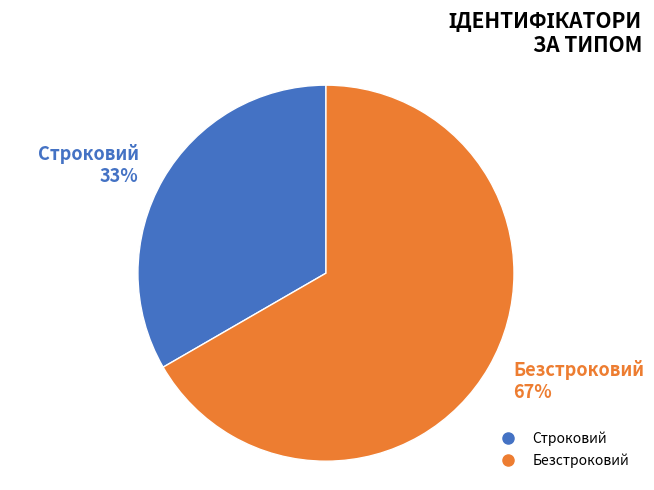

What is the ratio of the value at Строковий to the value at Безстроковий?

0.5